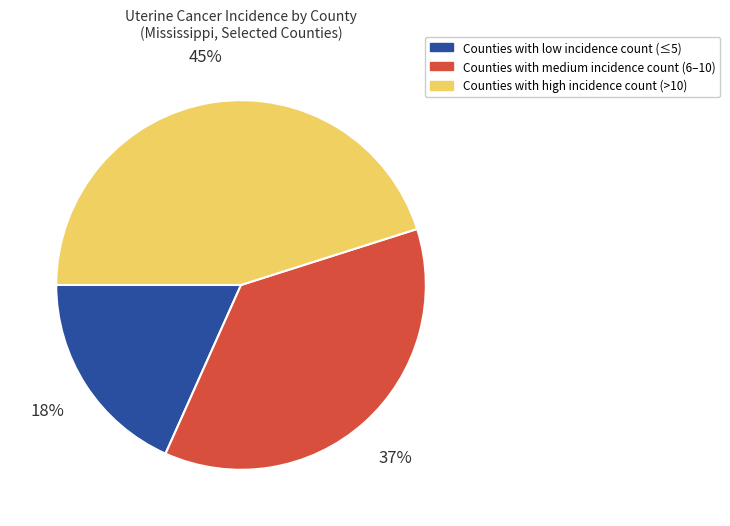

To the nearest percent, what is the difference between the largest and smallest slice percentages?

27%